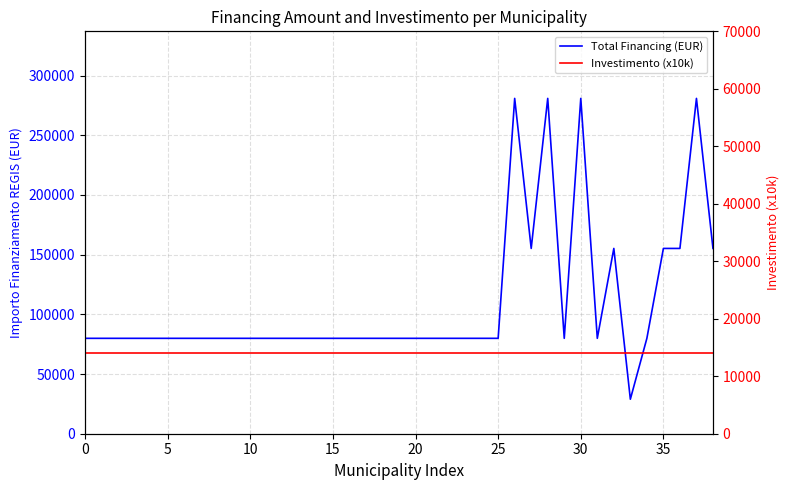

True or false: Total Financing (EUR) has a value of 79922 at 5.

True